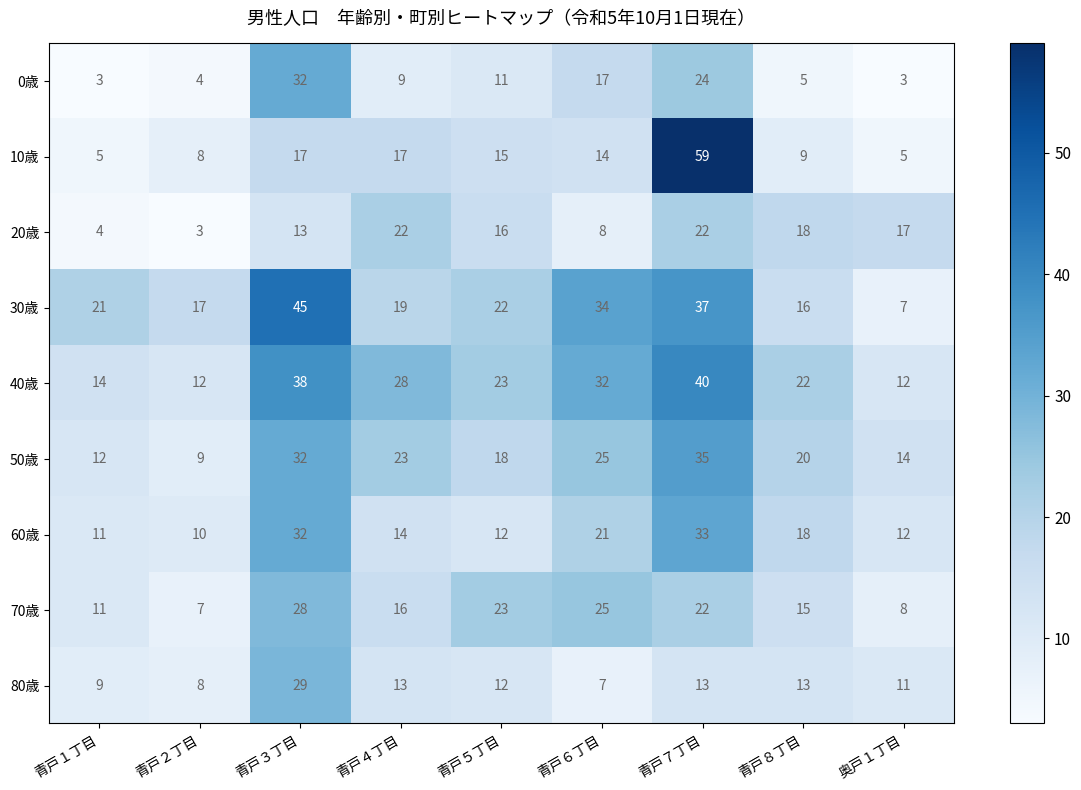

At which category is the sum across all series the highest?

青戸７丁目